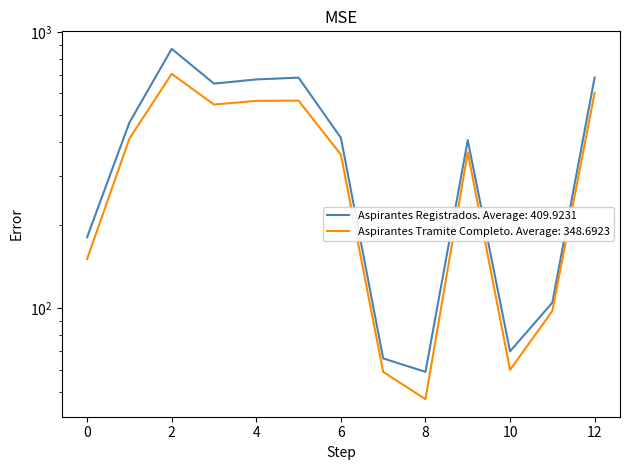

What are all the series names shown in the legend?

Aspirantes Registrados, Aspirantes Tramite Completo